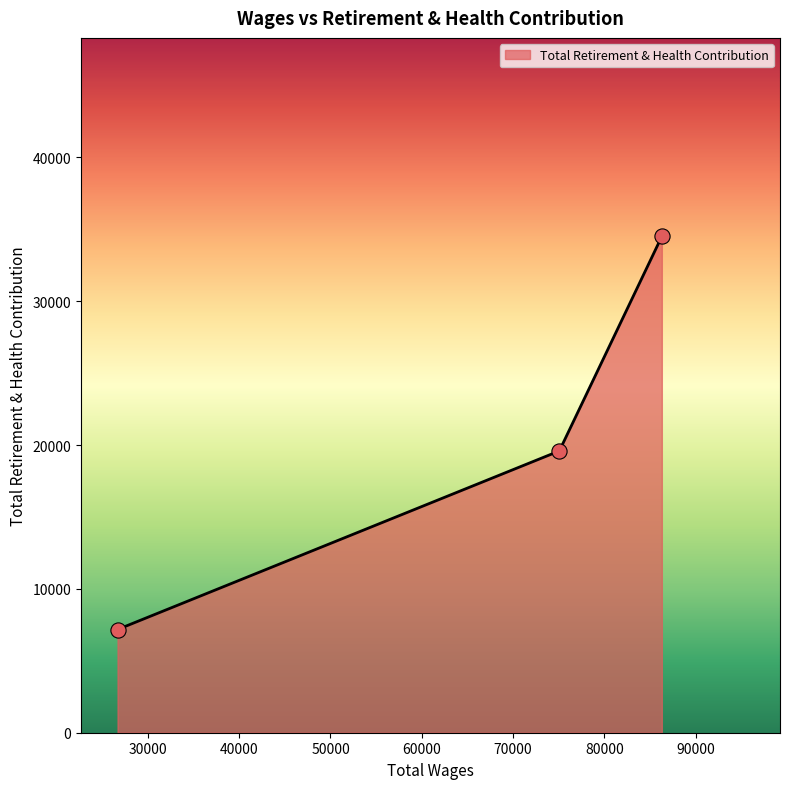

What is the maximum value shown in the chart?

34500